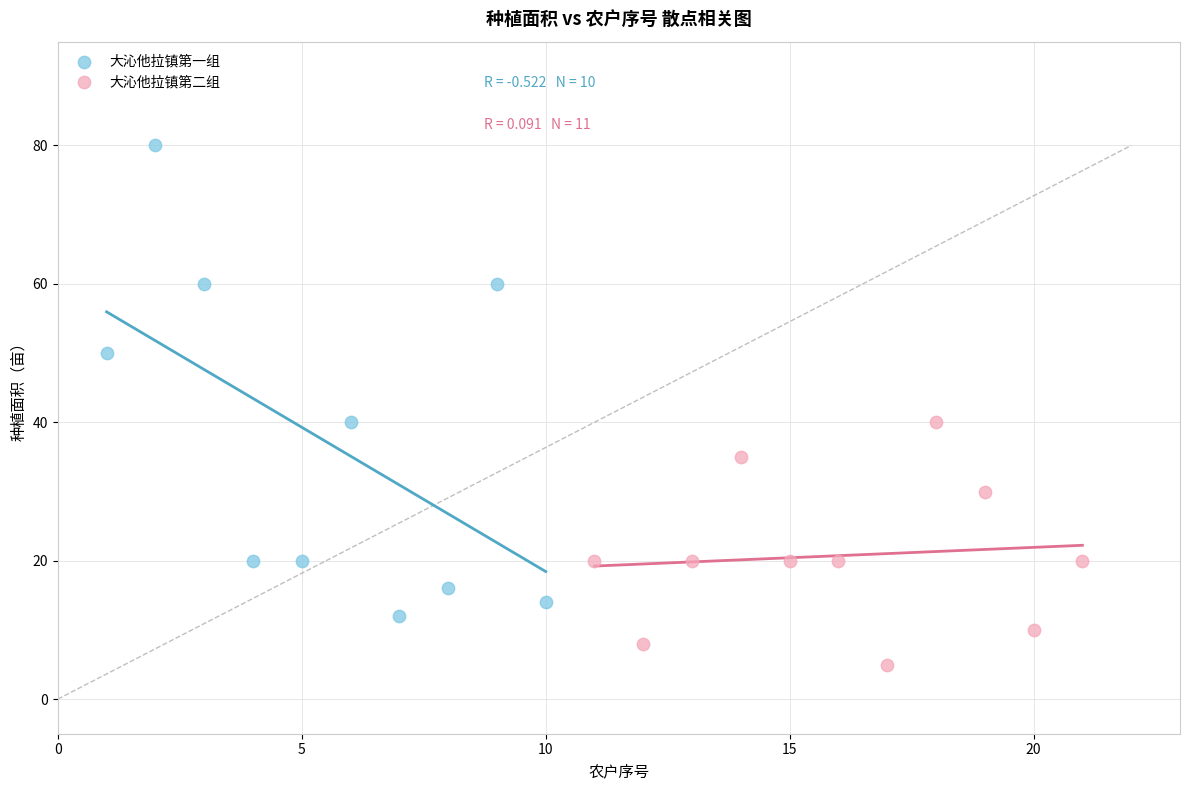

Which series reaches the minimum Y coordinate?

大沁他拉镇第二组